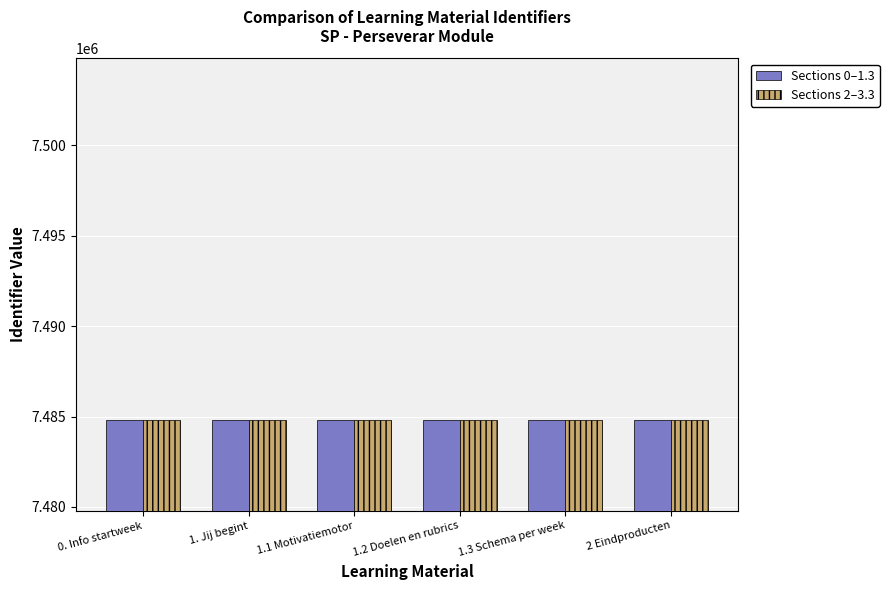

What is the maximum value for Sections 2–3.3?

7484819